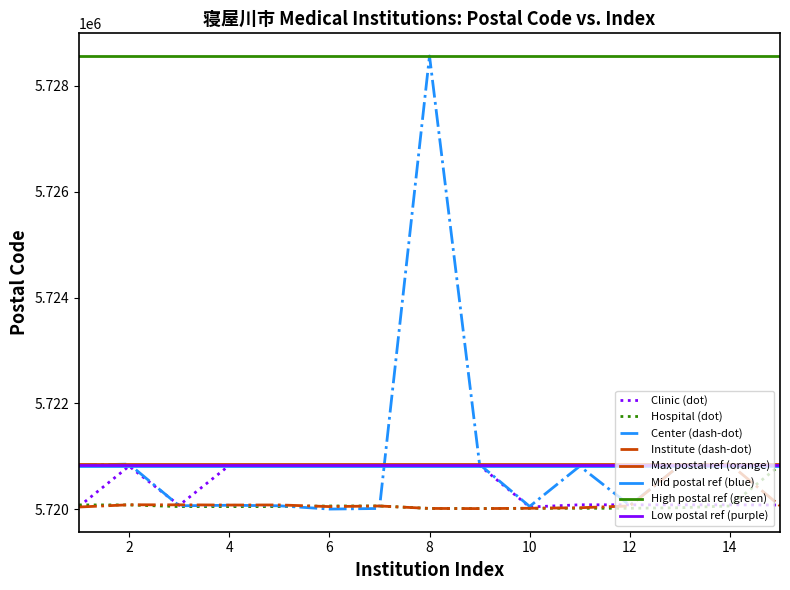

What is the minimum value for Hospital (dot)?

5720013